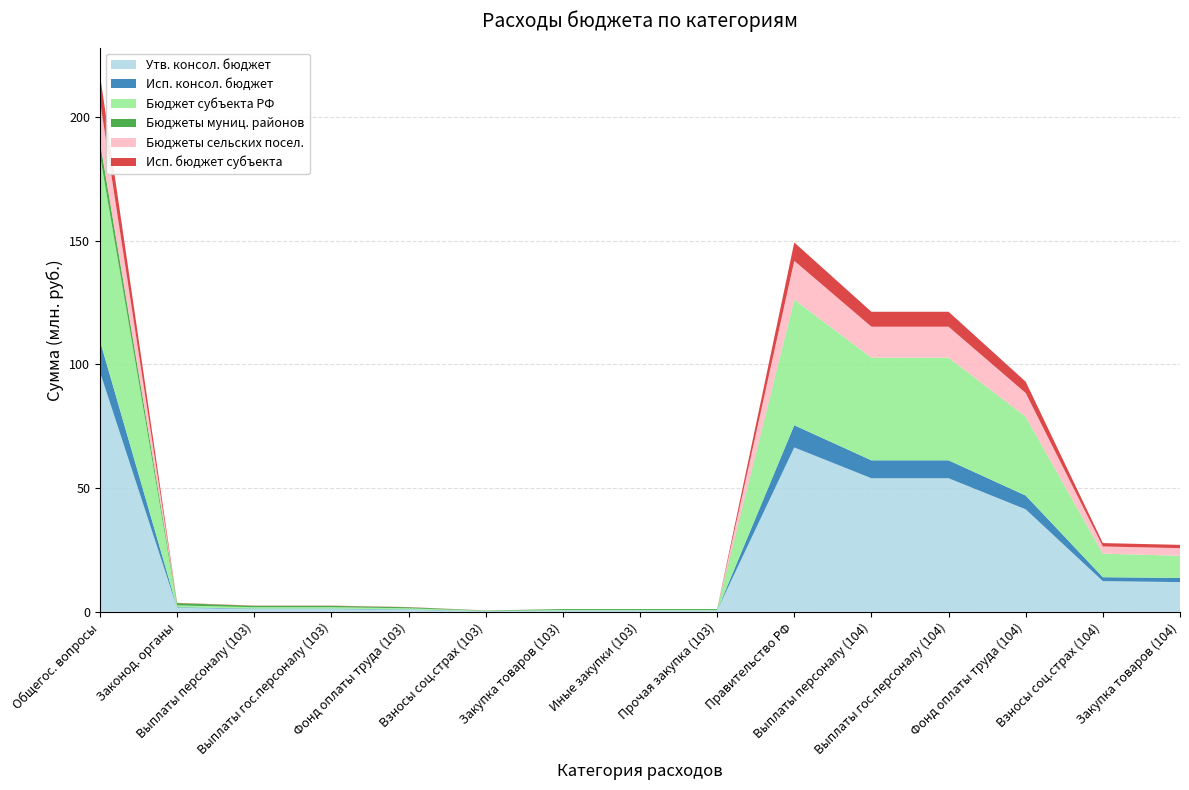

Reading left to right, list all the values displayed in this chart.

Утв. консол. бюджет: 200=96962689.0	200=1664233.0	200=1120204.0	200=1120204.0	200=860371.0	200=259833.0	200=543529.0	200=543529.0	200=543529.0	200=66433649.0	200=53988569.0	200=53988569.0	200=41433642.0	200=12422557.0	200=12023685.0
Исп. консол. бюджет: 200=12600508.7	200=217290.0	200=183706.1	200=183706.1	200=142023.1	200=41683.0	200=33583.9	200=33583.9	200=33583.9	200=8971602.5	200=7239567.1	200=7239567.1	200=5559486.9	200=1580410.2	200=1690447.4
Бюджет субъекта РФ: 200=75017239.0	200=718114.0	200=577363.0	200=577363.0	200=443443.0	200=133920.0	200=140251.0	200=140251.0	200=140251.0	200=50709426.0	200=41500632.0	200=41500632.0	200=31849408.0	200=9518854.0	200=8944906.0
Бюджеты муниц. районов: 200=5428719.0	200=946119.0	200=542841.0	200=542841.0	200=416928.0	200=125913.0	200=403278.0	200=403278.0	200=403278.0	200=0.0	200=0.0	200=0.0	200=0.0	200=0.0	200=0.0
Бюджеты сельских посел.: 200=16516731.0	200=0.0	200=0.0	200=0.0	200=0.0	200=0.0	200=0.0	200=0.0	200=0.0	200=15724223.0	200=12487937.0	200=12487937.0	200=9584234.0	200=2903703.0	200=3078779.0
Исп. бюджет субъекта: 200=10589669.2	200=101294.0	200=100120.4	200=100120.4	200=77825.2	200=22295.2	200=1173.6	200=1173.6	200=1173.6	200=7403542.2	200=6032718.6	200=6032718.6	200=4568300.3	200=1364748.3	200=1333828.7